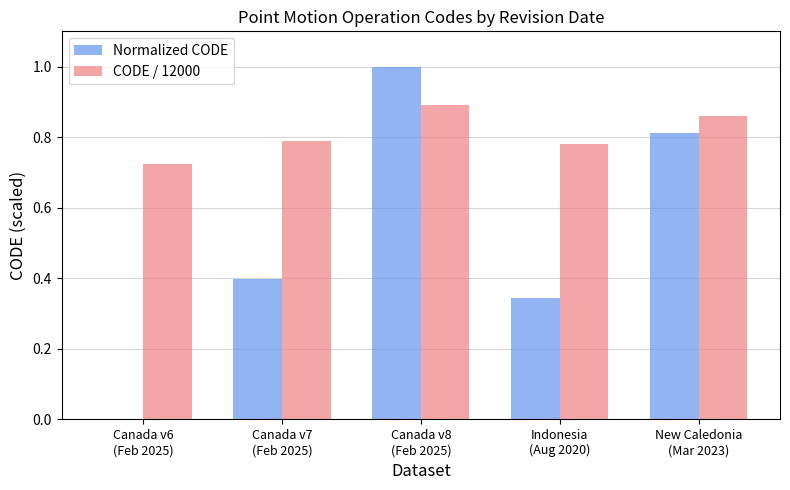

Is the value of Normalized CODE at Indonesia
(Aug 2020) greater than the value of CODE / 12000 at Indonesia
(Aug 2020)?

No